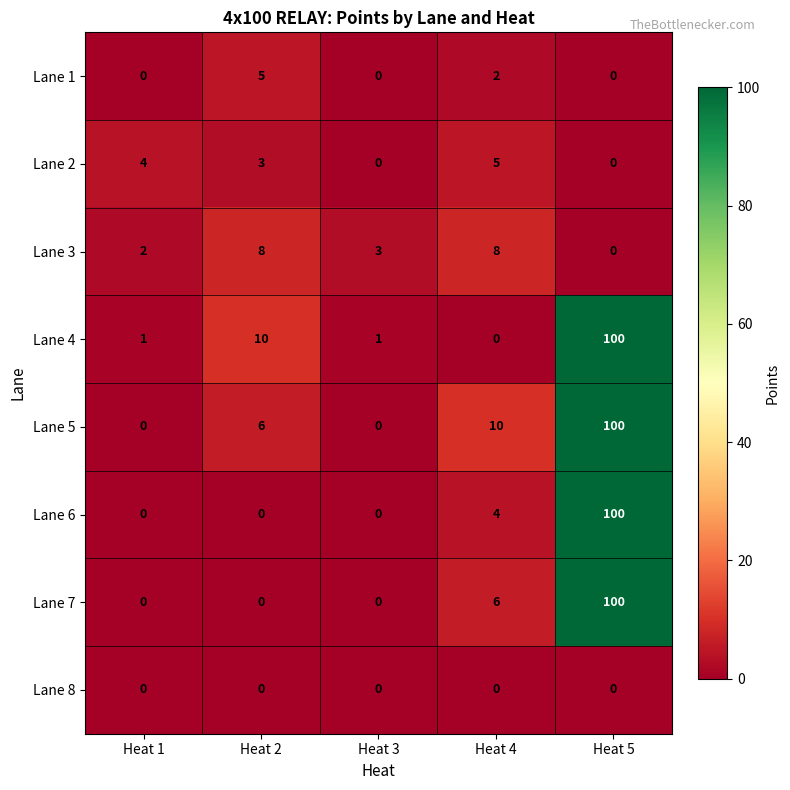

How many categories are shown in the chart?

5